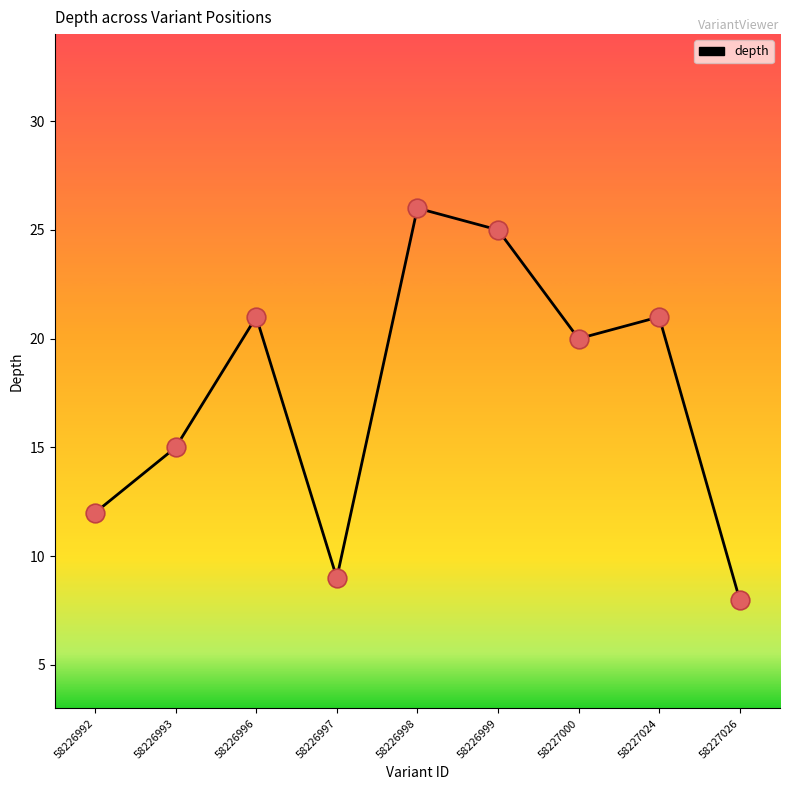

Approximately how many times larger is the value at 58226998 compared to 58227000?

1.3